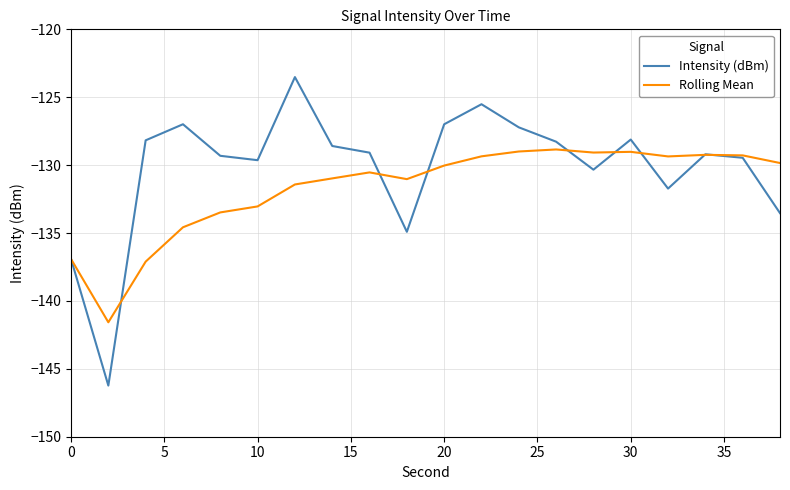

List the series in order of their overall mean, lowest first.

Rolling Mean, Intensity (dBm)